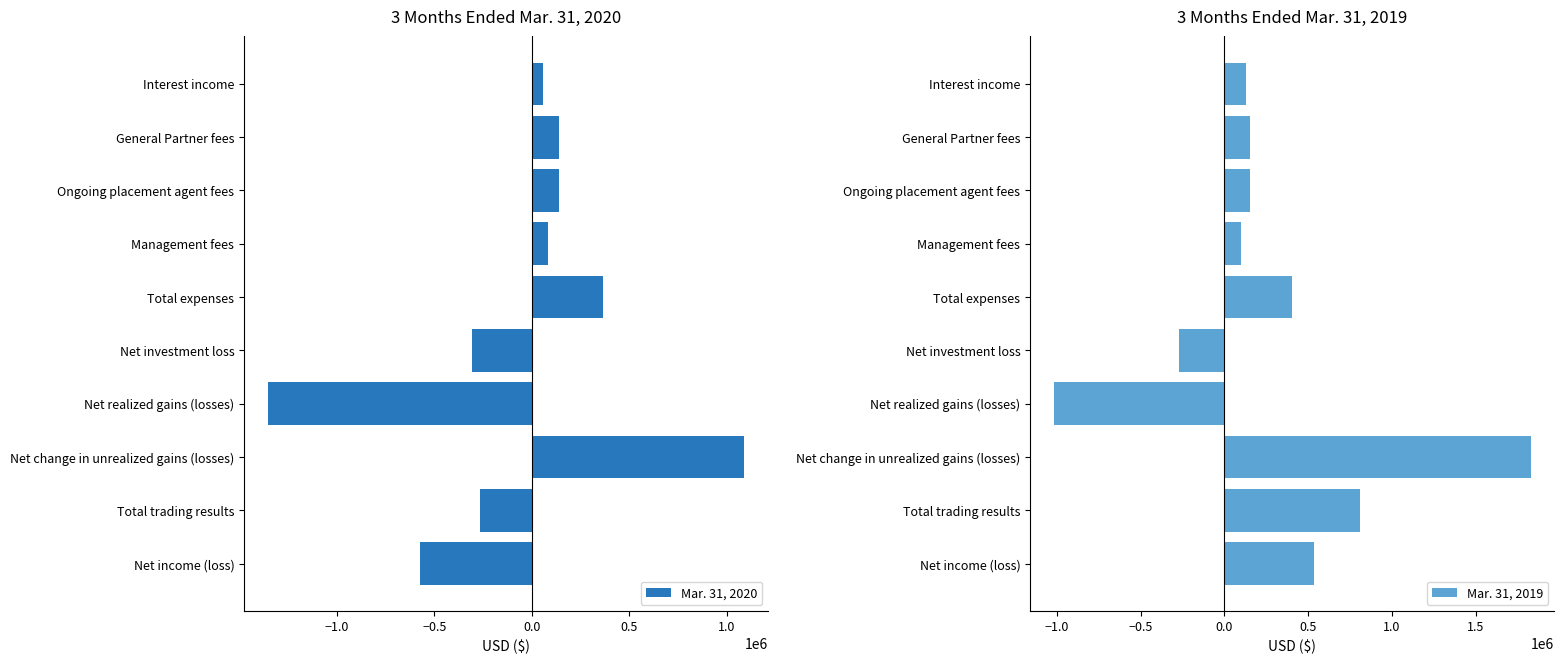

What is the highest value of the Mar. 31, 2020 series?

1090722